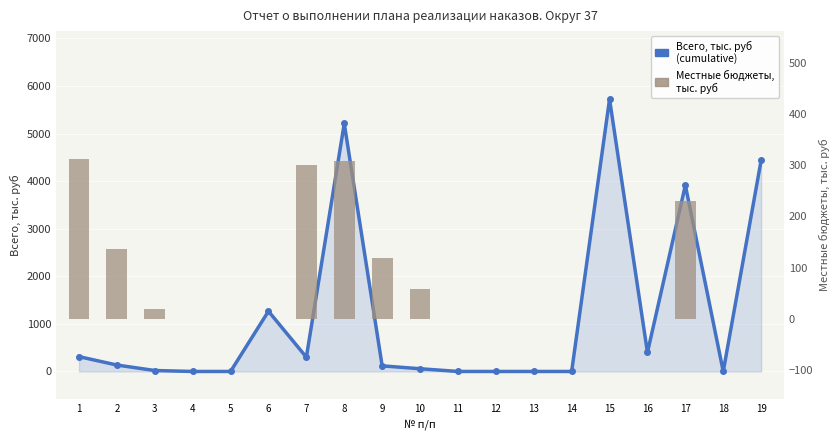

At which label does Всего, тыс. руб first exceed 118?

1